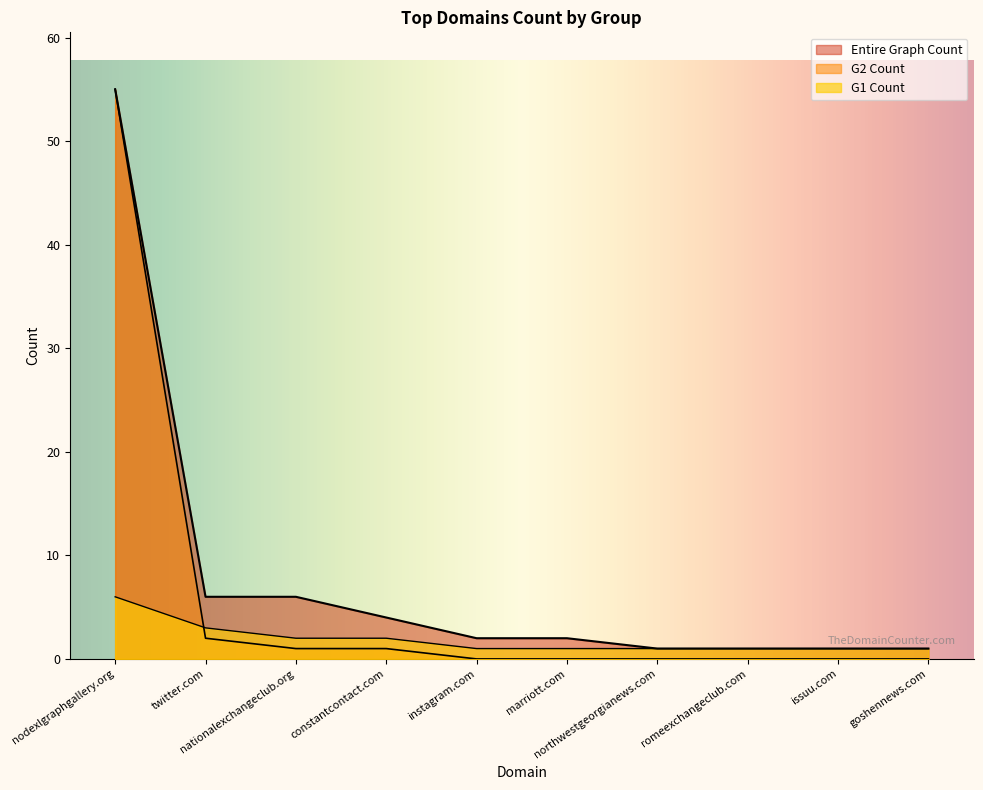

At which category is the sum across all series the highest?

nodexlgraphgallery.org